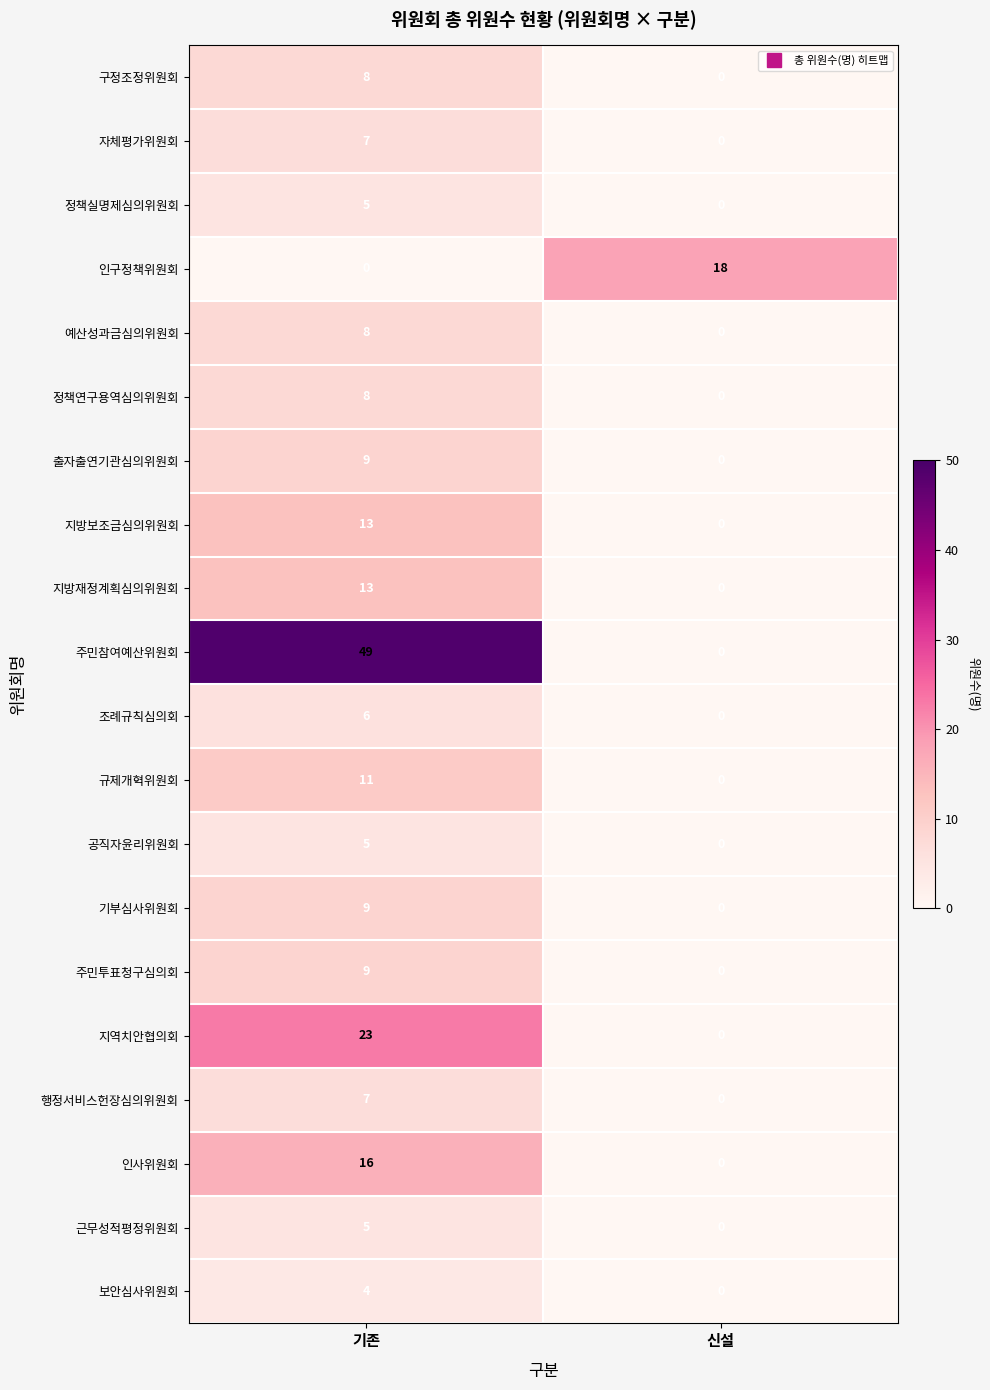

What is the difference between the 공직자윤리위원회 values at 신설 and 기존?

5